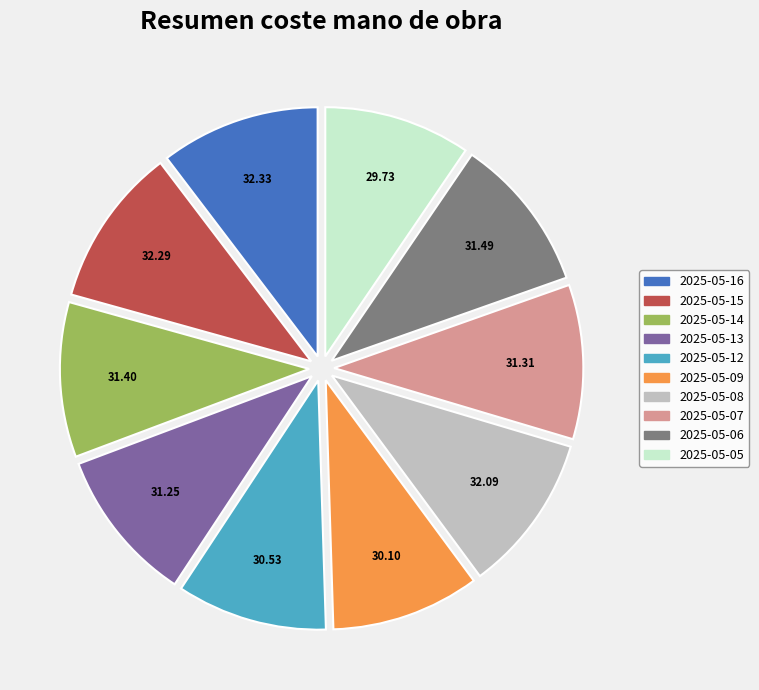

Do 2025-05-14 and 2025-05-07 together represent more than half of the pie?

No